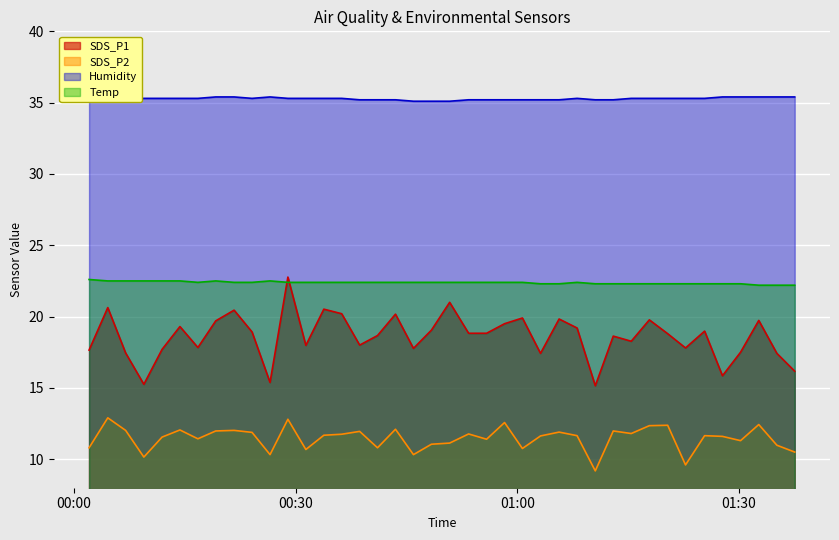

True or false: SDS_P1 has a value of 32.6 at 2021/03/26 01:32:42.

False